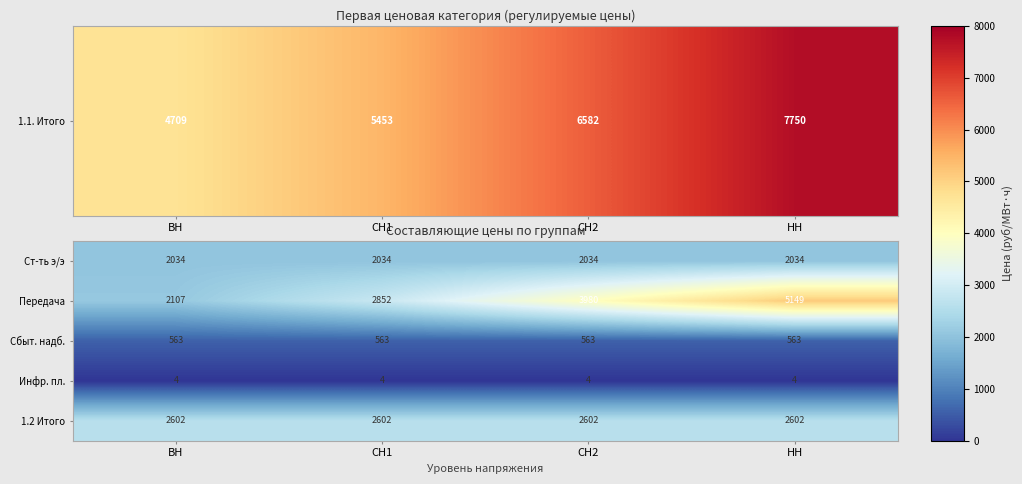

Reading left to right, transcribe all the data shown in this chart.

Ст-ть э/э: ВН=2034	СН1=2034	СН2=2034	НН=2034
Передача: ВН=2107	СН1=2852	СН2=3980	НН=5149
Сбыт. надб.: ВН=563	СН1=563	СН2=563	НН=563
Инфр. пл.: ВН=4	СН1=4	СН2=4	НН=4
1.2 Итого: ВН=2602	СН1=2602	СН2=2602	НН=2602